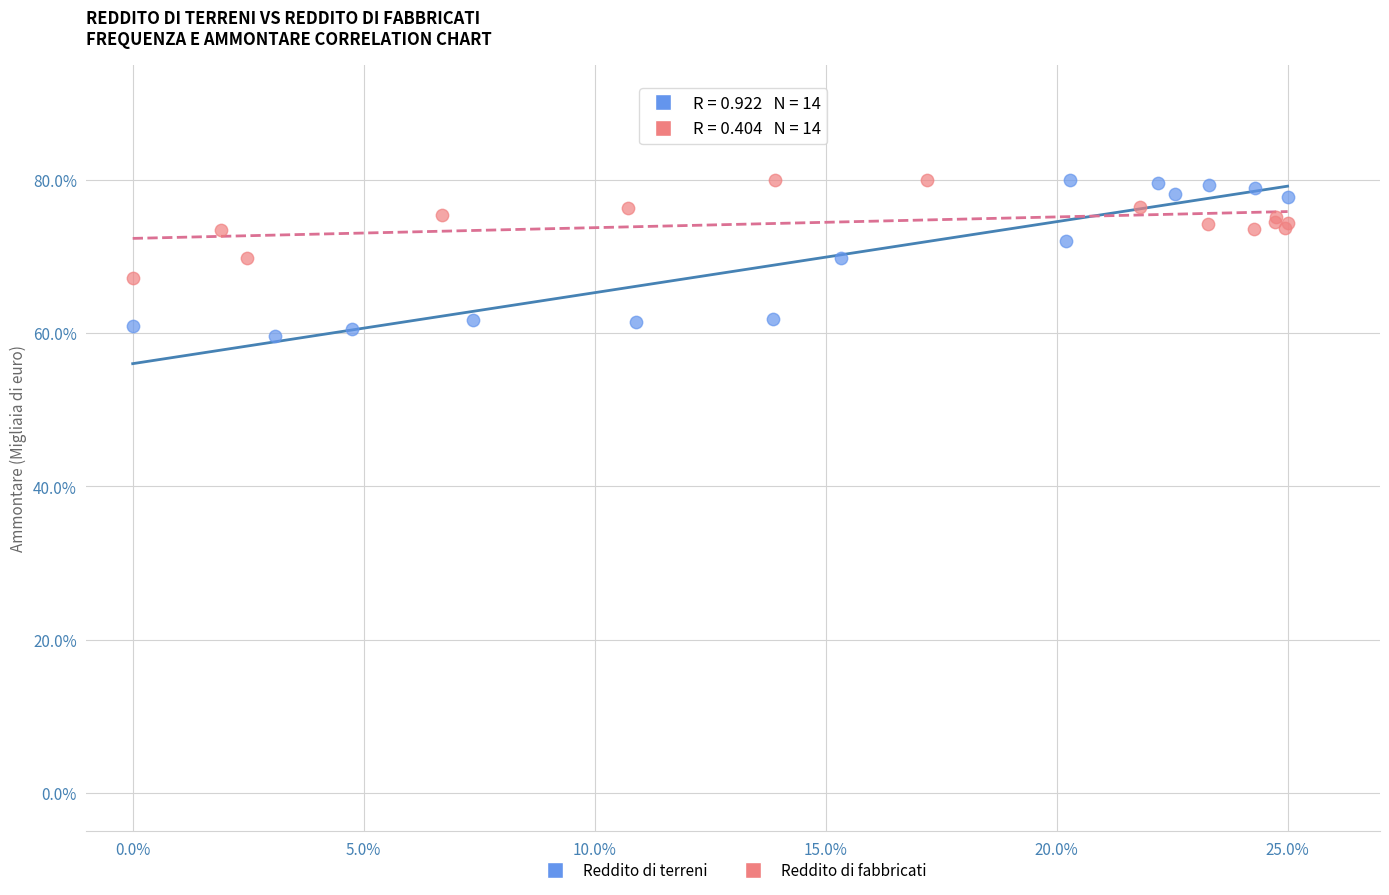

Which series contains the lowest Y value?

Reddito di terreni